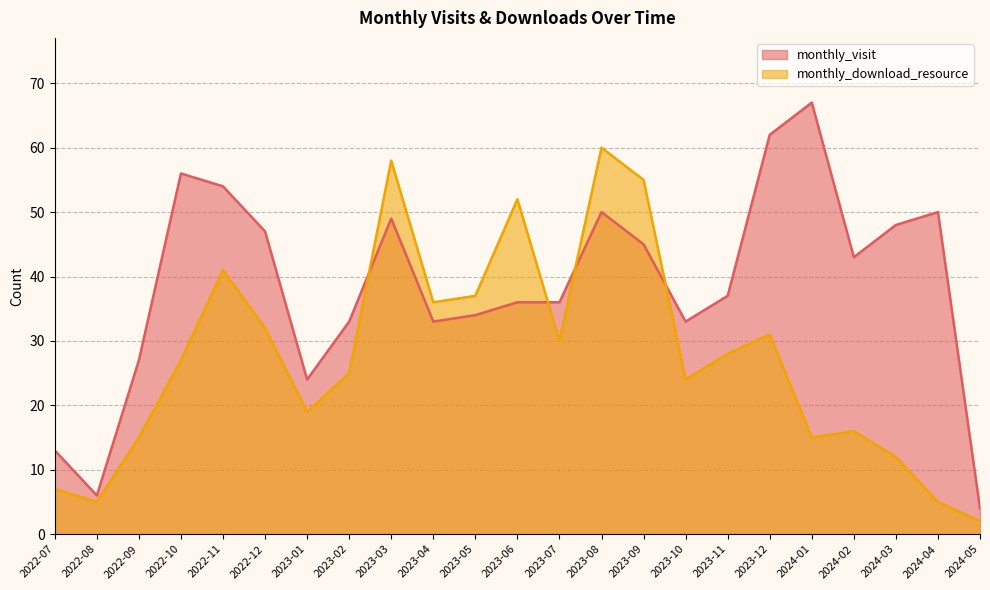

Where does the monthly_visit series first go above 37?

2022-10